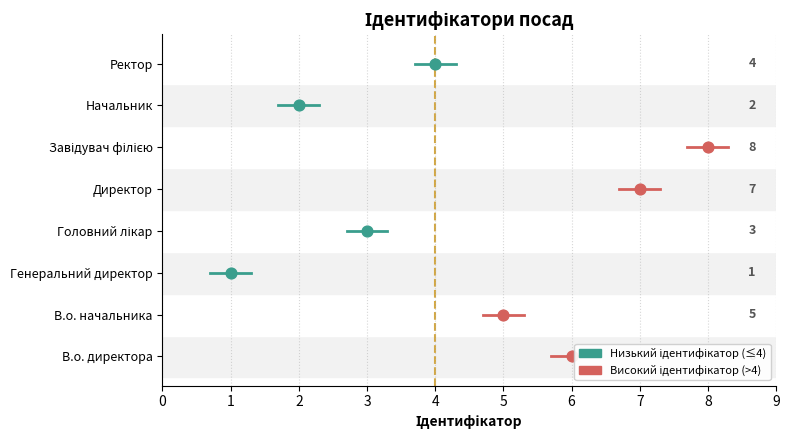

Approximately how many times larger is the value at Начальник compared to Головний лікар?

0.7